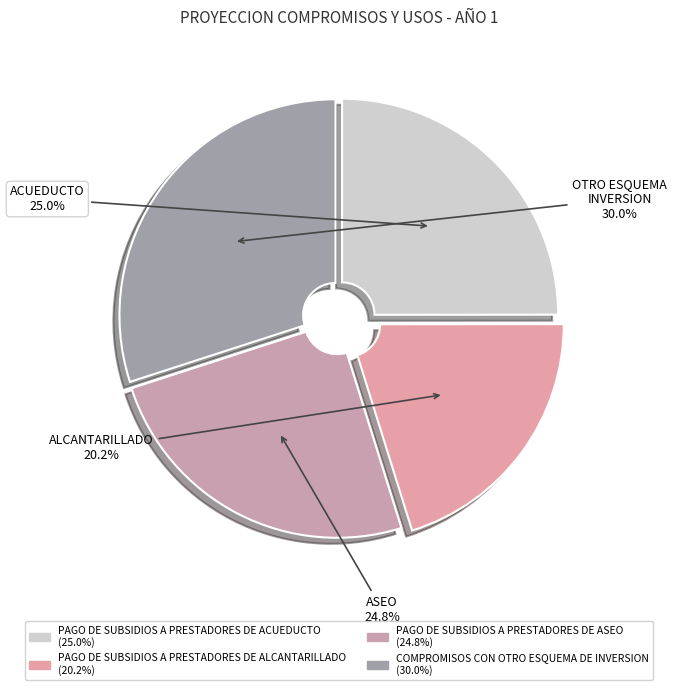

How many slices are in this pie chart?

4